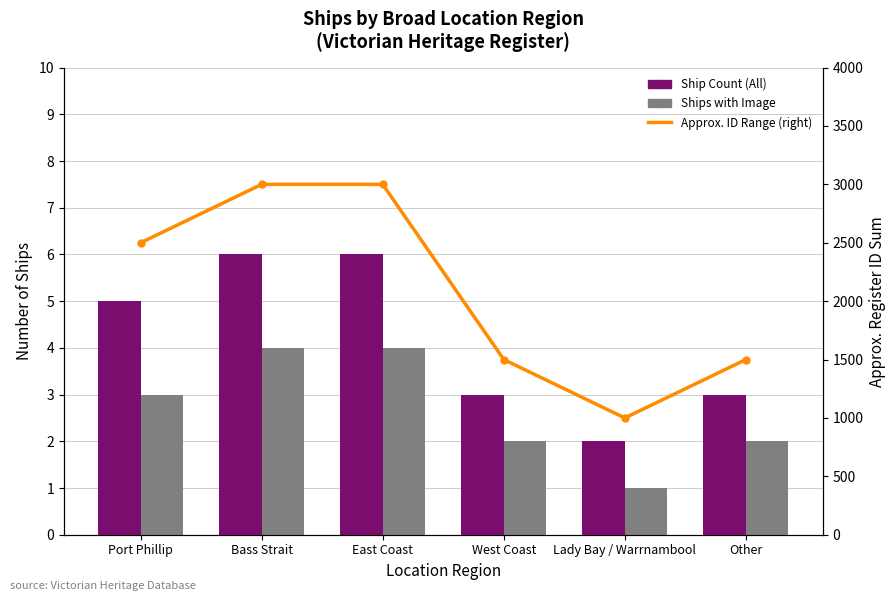

What is the label of the 6th bar from the right?

Port Phillip